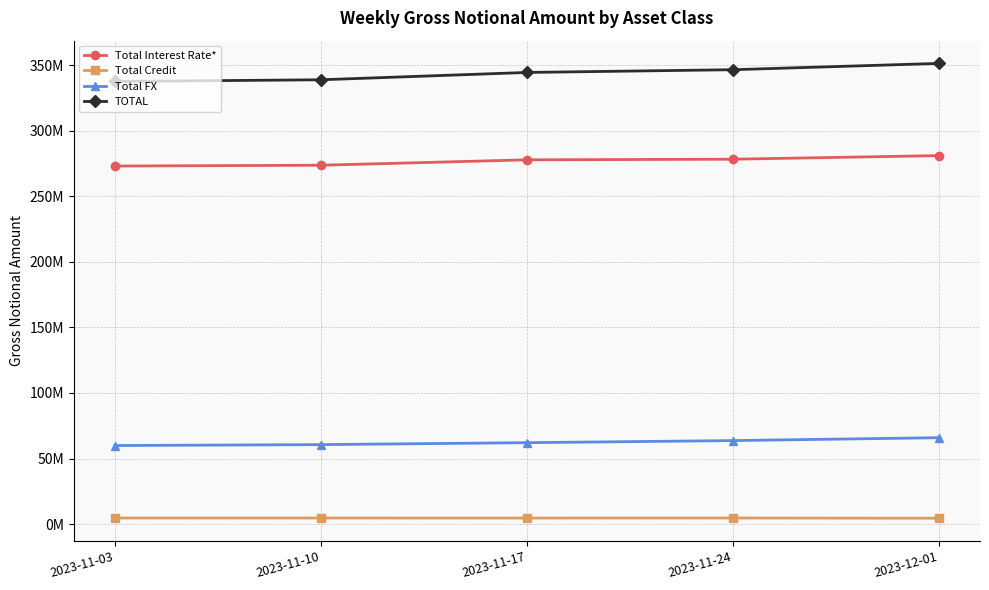

Is this an area chart (filled region under the line)?

No